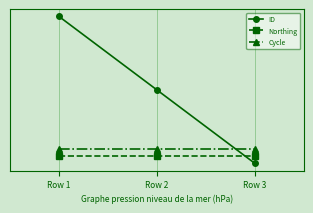

At Row 1, list the series in order from largest to smallest.

ID, Cycle, Northing